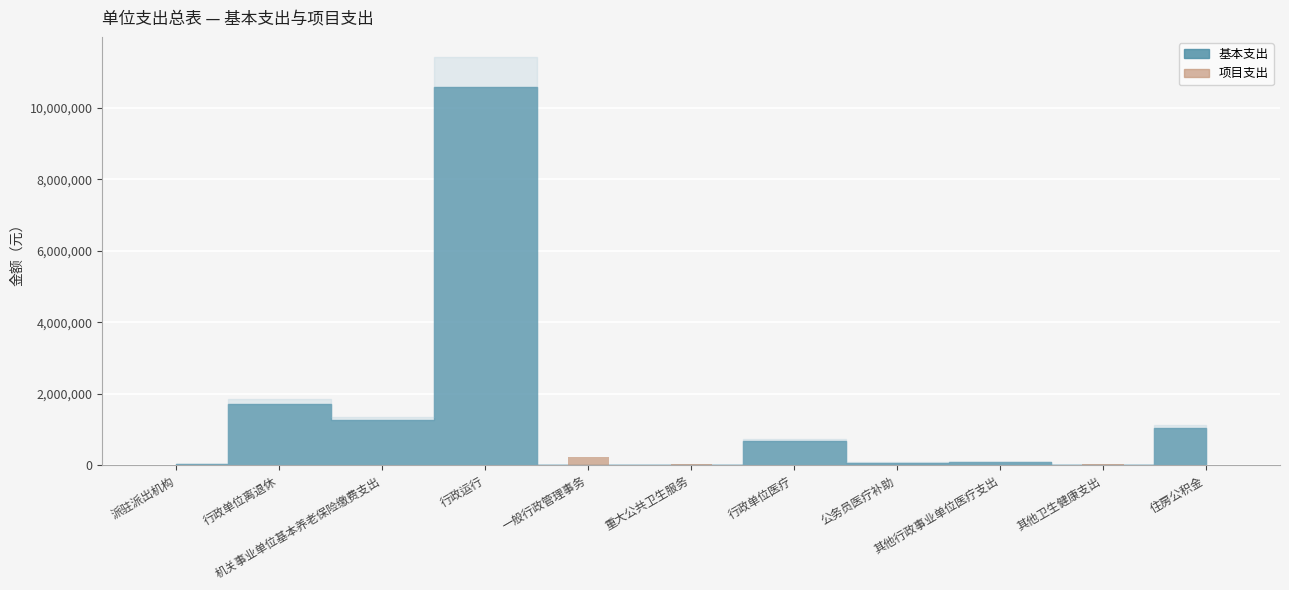

What is the change in value from 一般行政管理事务 to 住房公积金?

-220961.2